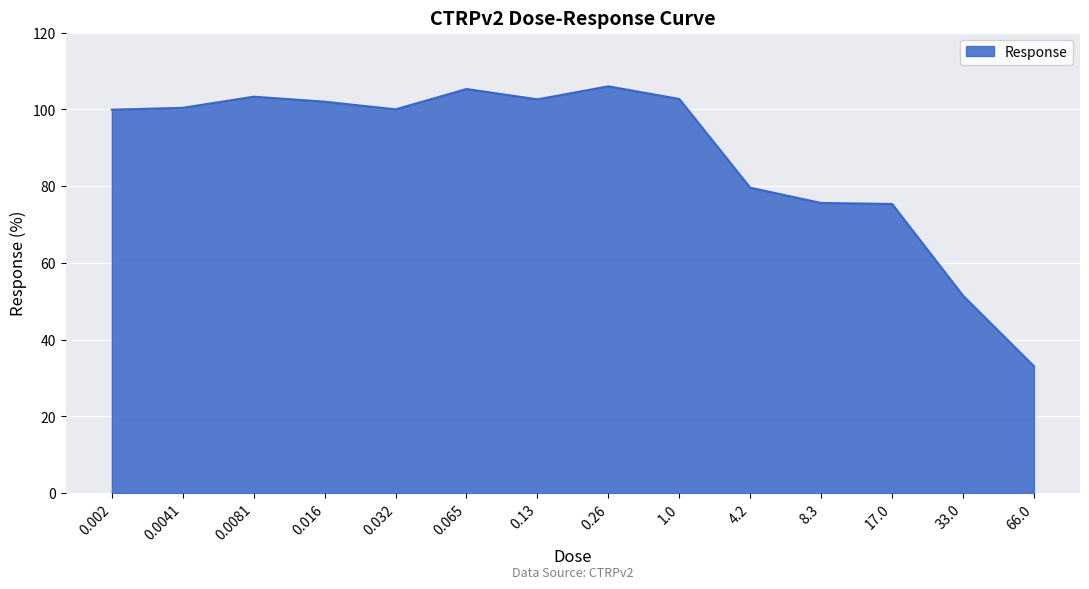

Does the chart have visible grid lines?

Yes